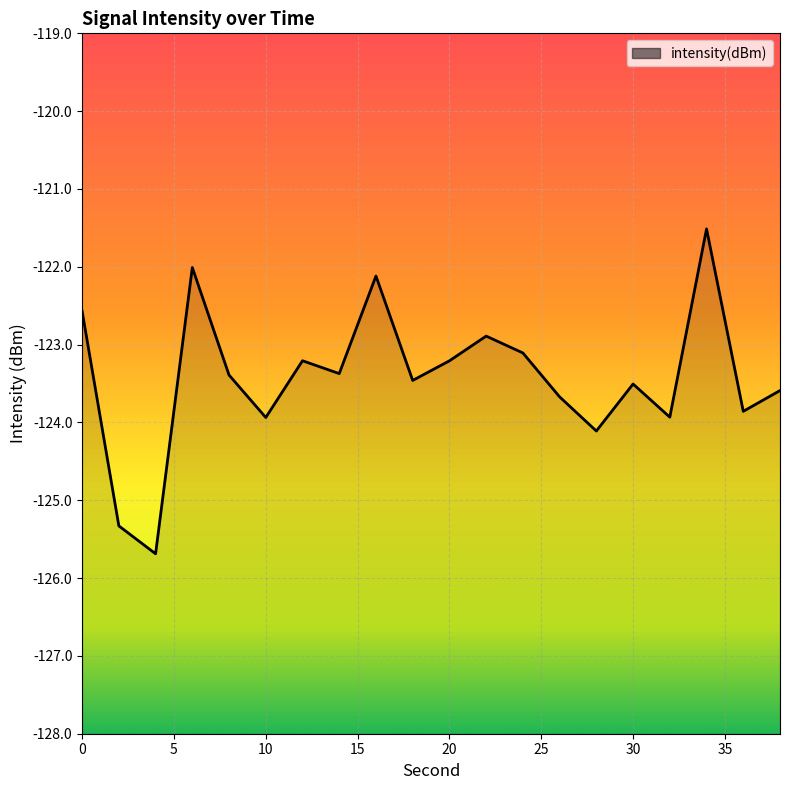

Reading right to left, transcribe all the data shown in this chart.

-123.6	-123.9	-121.5	-123.9	-123.5	-124.1	-123.7	-123.1	-122.9	-123.2	-123.5	-122.1	-123.4	-123.2	-123.9	-123.4	-122.0	-125.7	-125.3	-122.6